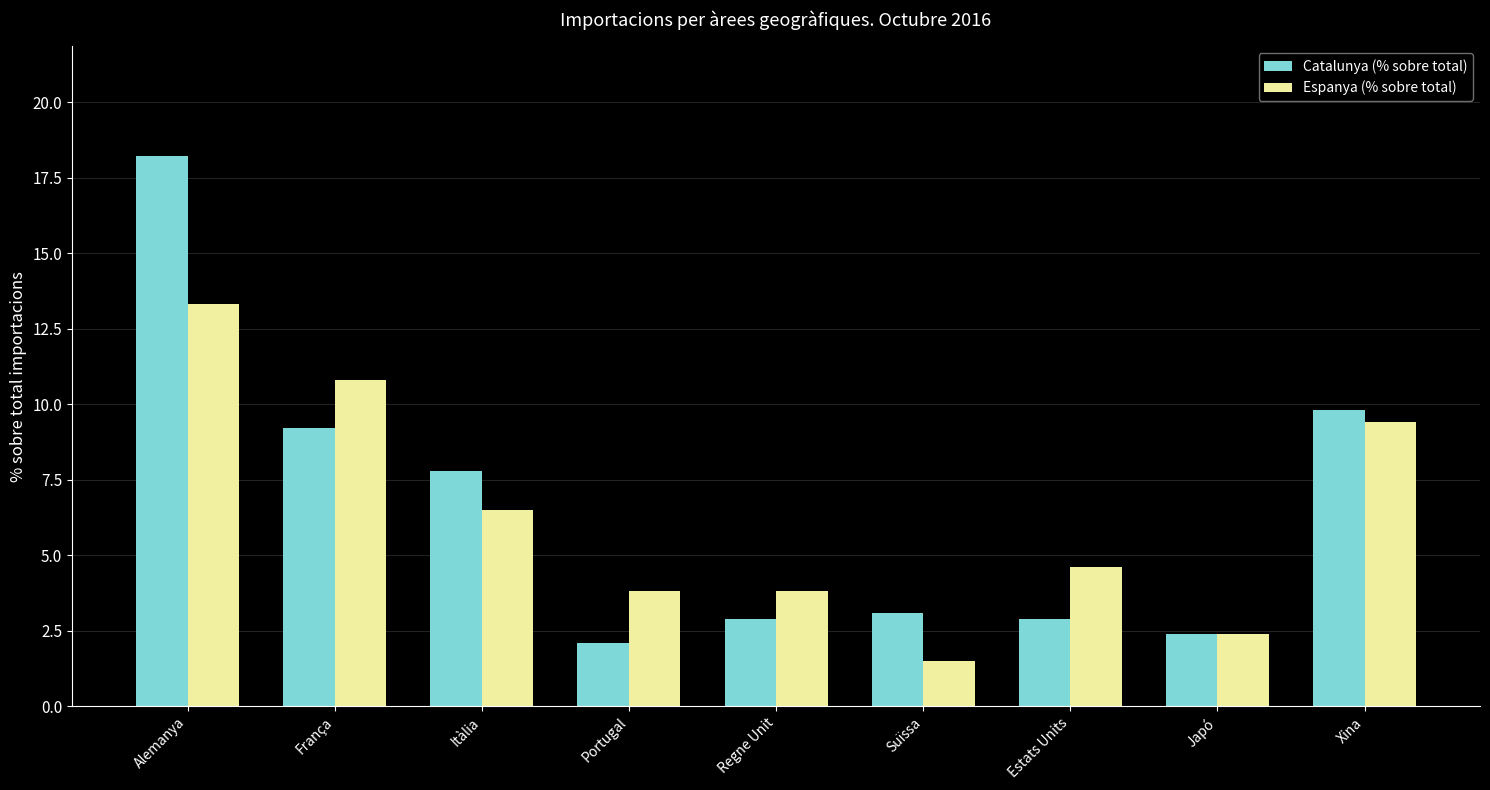

Reading left to right, list all the values displayed in this chart.

Catalunya (% sobre total): Alemanya=18.2	França=9.2	Itàlia=7.8	Portugal=2.1	Regne Unit=2.9	Suïssa=3.1	Estats Units=2.9	Japó=2.4	Xina=9.8
Espanya (% sobre total): Alemanya=13.3	França=10.8	Itàlia=6.5	Portugal=3.8	Regne Unit=3.8	Suïssa=1.5	Estats Units=4.6	Japó=2.4	Xina=9.4